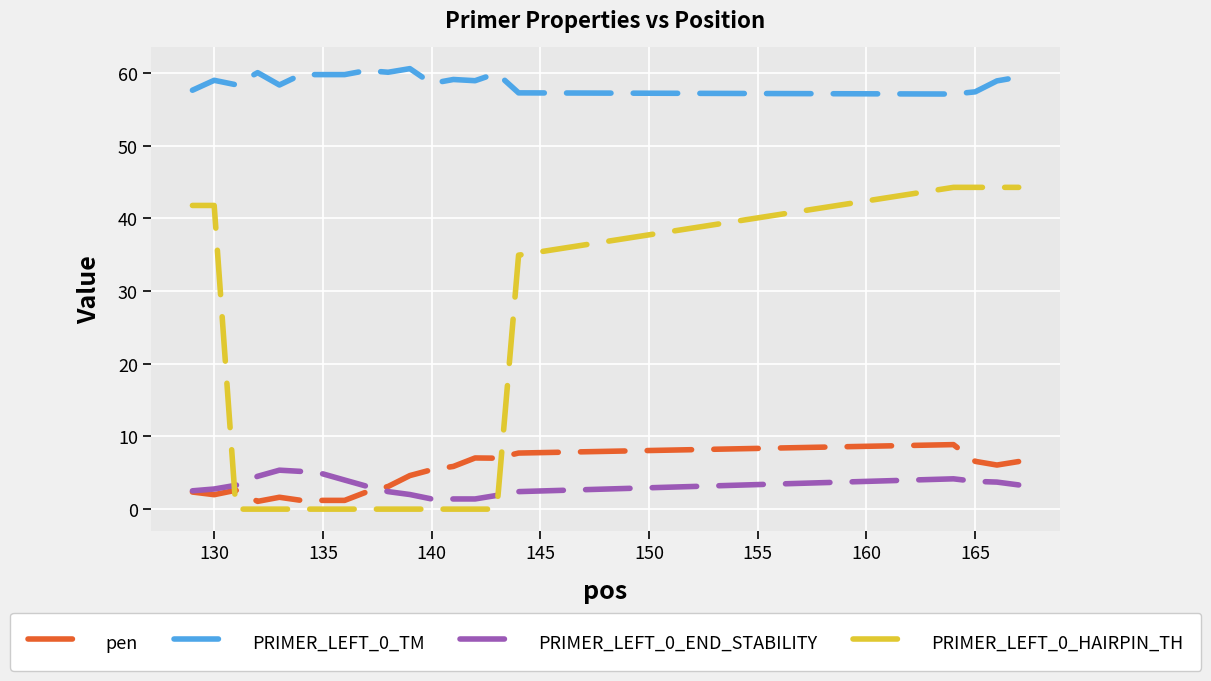

True or false: PRIMER_LEFT_0_TM and PRIMER_LEFT_0_END_STABILITY cross at least once.

False